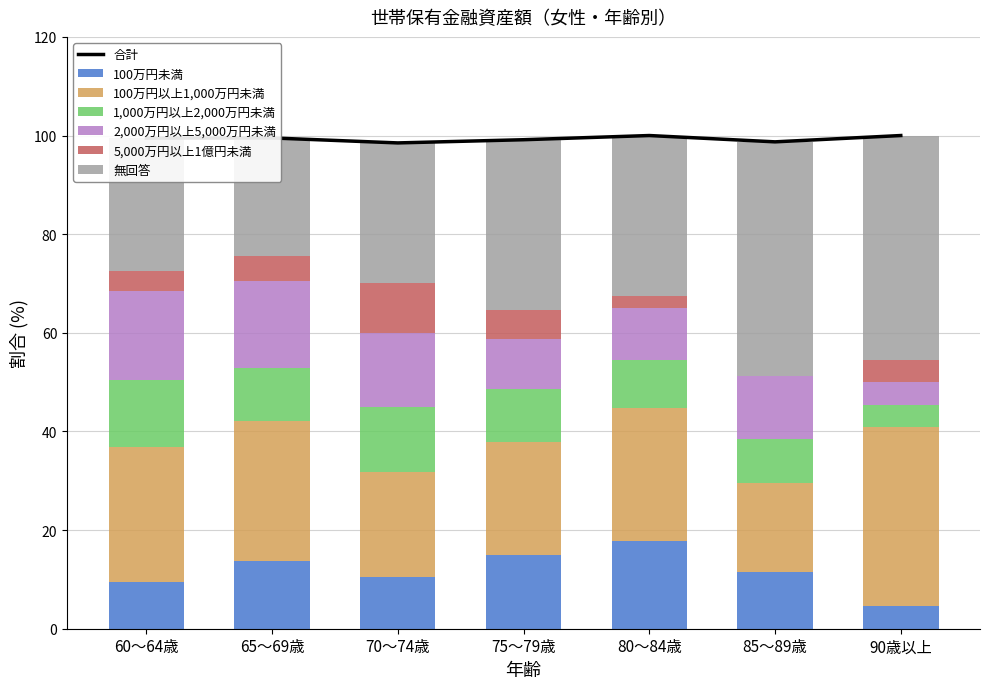

Where is 100万円未満 nearest to the value 11?

70～74歳